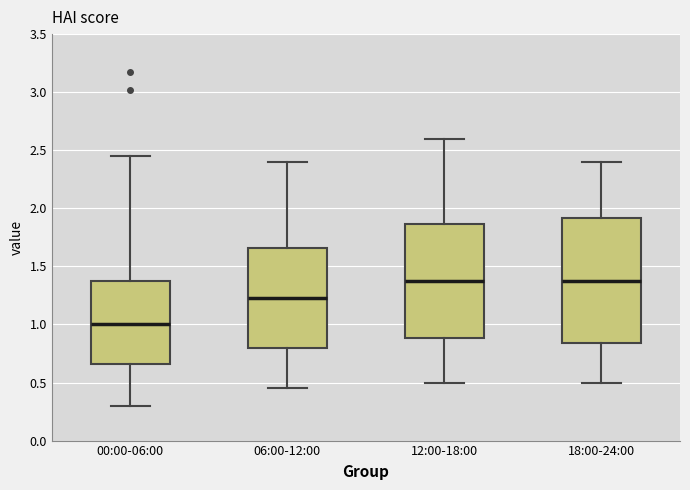

Reading left to right, transcribe this box plot: for each box, give where its median line is, the range the box spans, and where its two whiskers end, as read against the y-axis. The values are not printed on the chart, so give them approximately, as read against the axis.

00:00-06:00: median 1.00, box 0.65 to 1.40, whiskers 0.30 to 2.45
06:00-12:00: median 1.25, box 0.80 to 1.65, whiskers 0.45 to 2.40
12:00-18:00: median 1.40, box 0.90 to 1.85, whiskers 0.50 to 2.60
18:00-24:00: median 1.40, box 0.85 to 1.90, whiskers 0.50 to 2.40